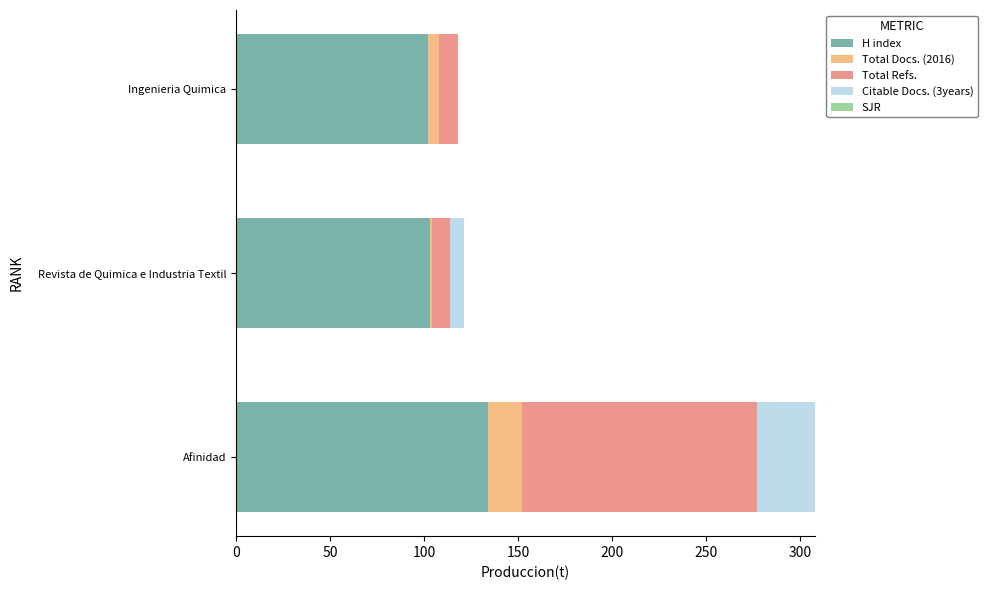

At which category is the sum across all series the highest?

Afinidad